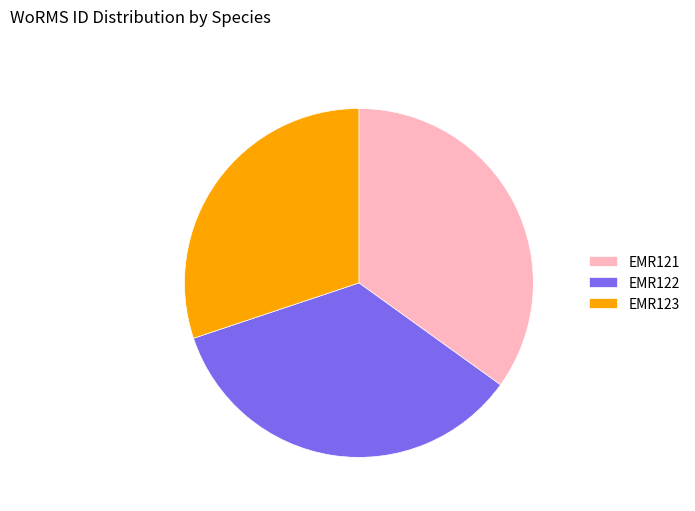

Between EMR122 and EMR123, which is larger?

EMR122